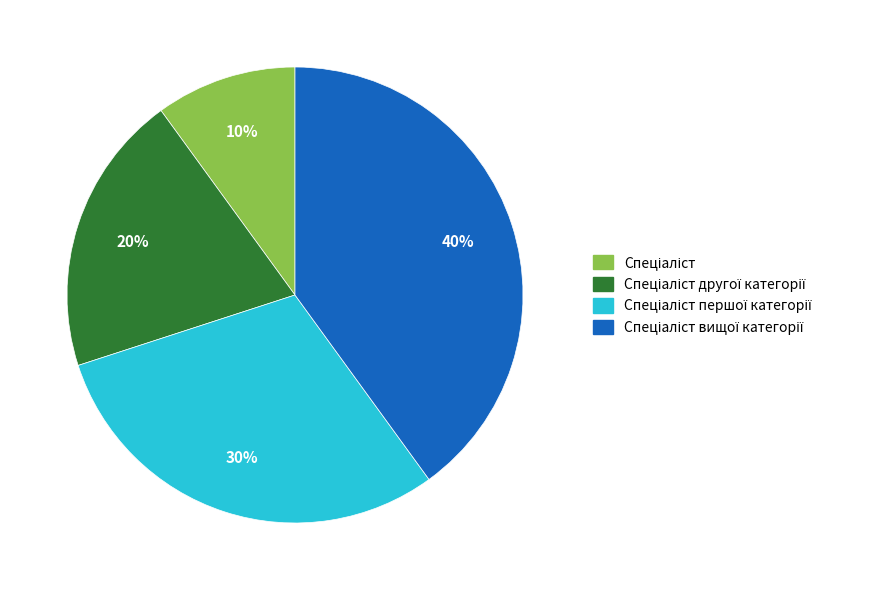

To the nearest percent, what is the average slice percentage?

25%